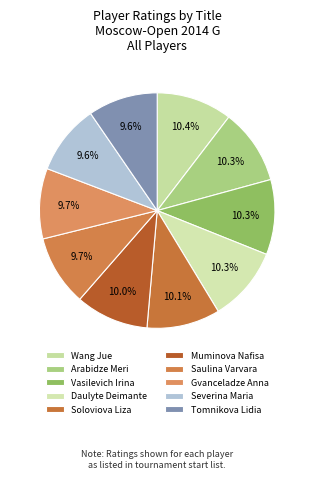

To the nearest percent, what is the average slice percentage?

10%